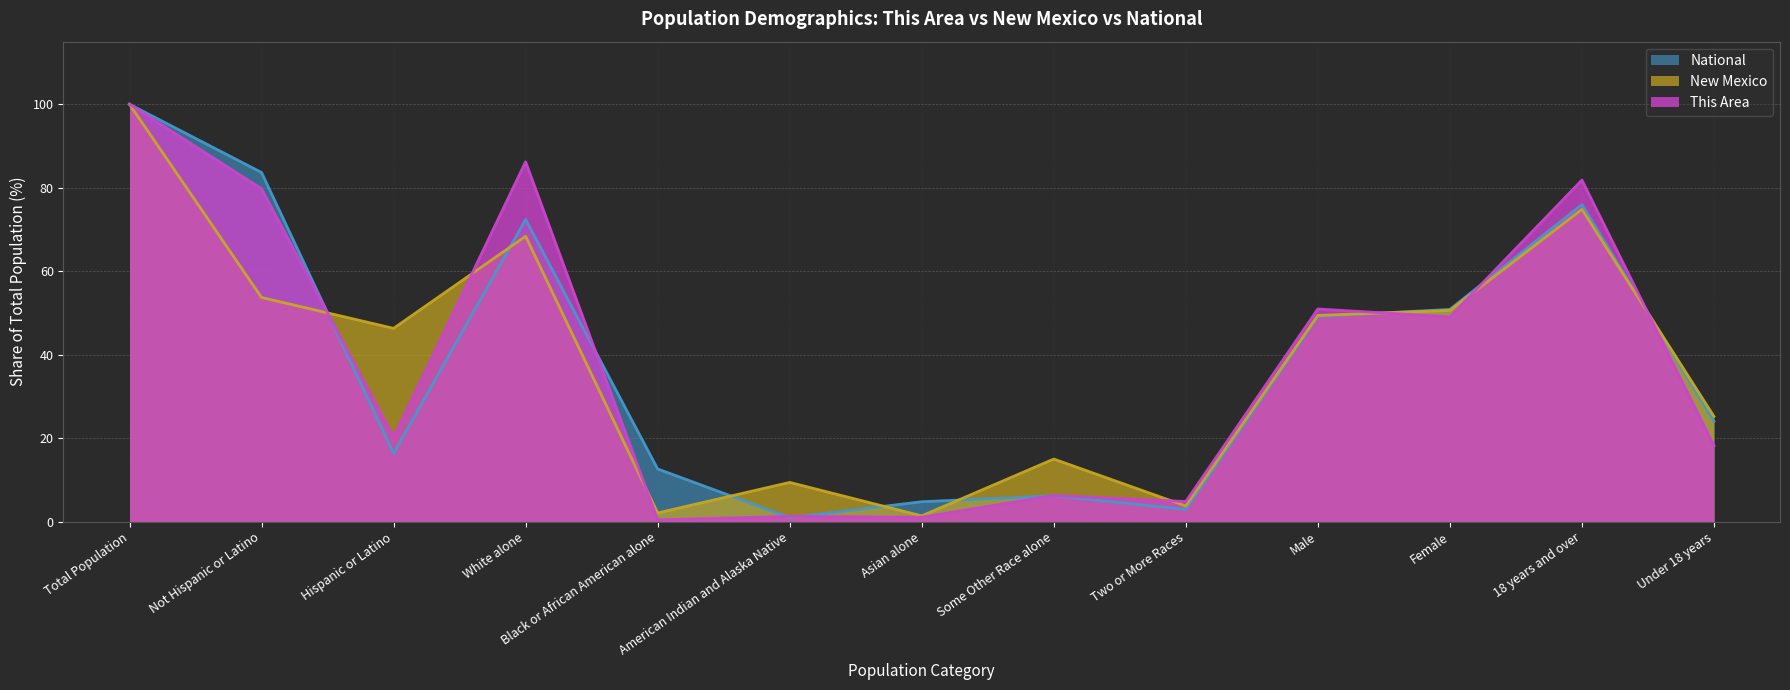

What is the label of the 9th point from the right?

Black or African American alone